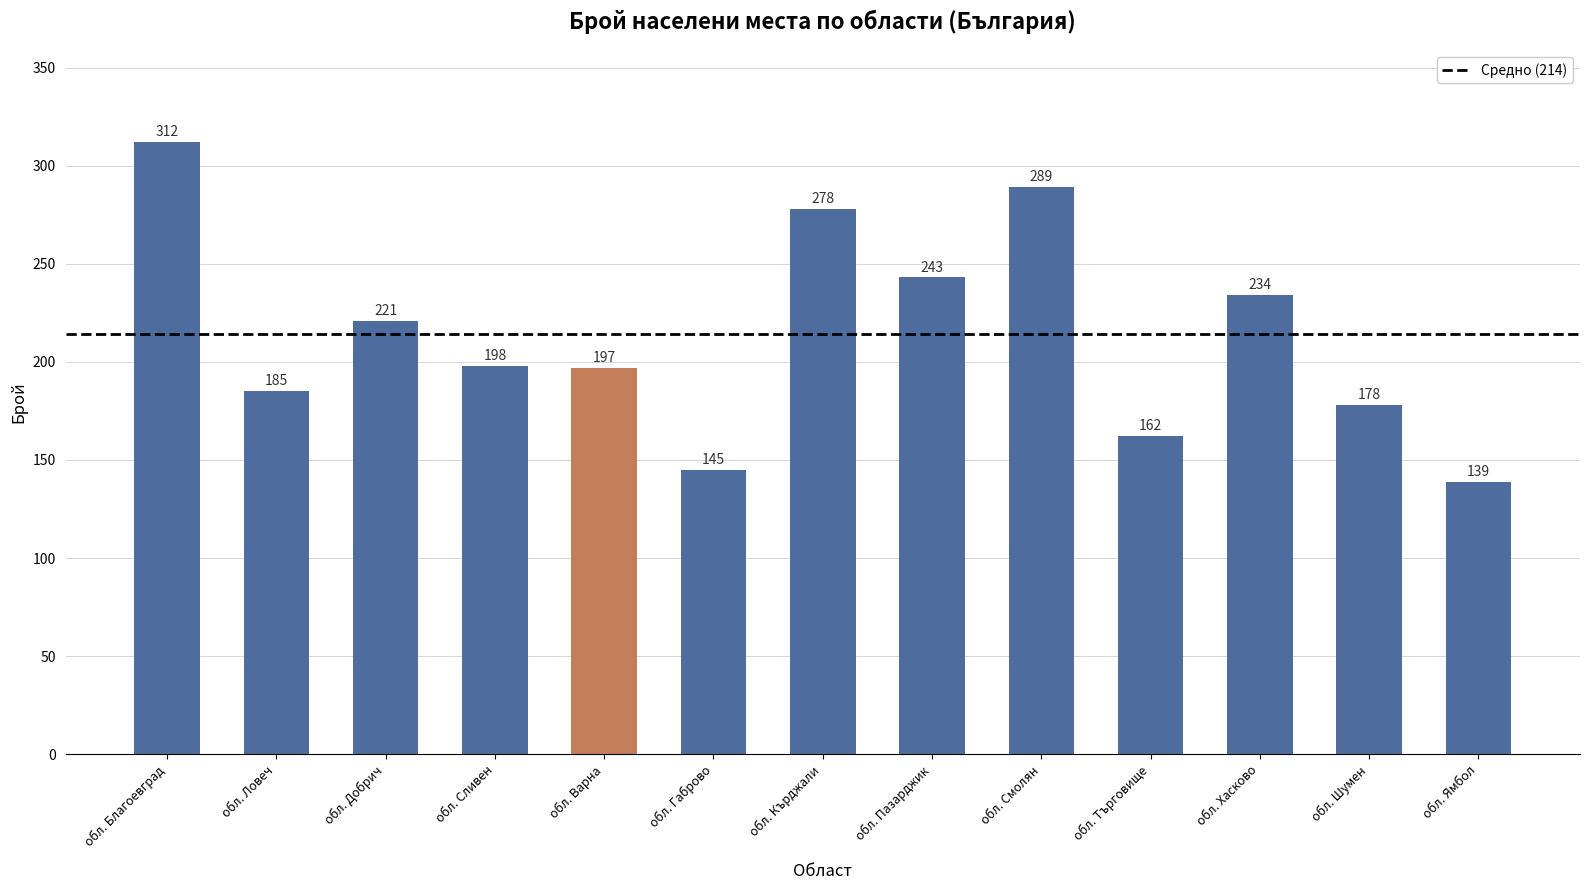

How many values are below 198?

6